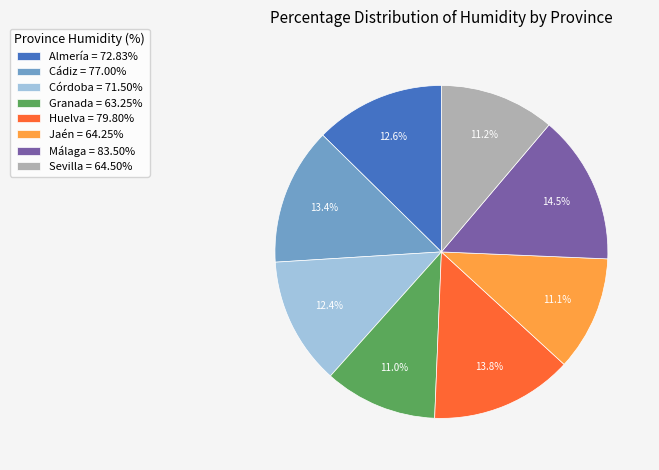

Between Málaga and Huelva, which is larger?

Málaga